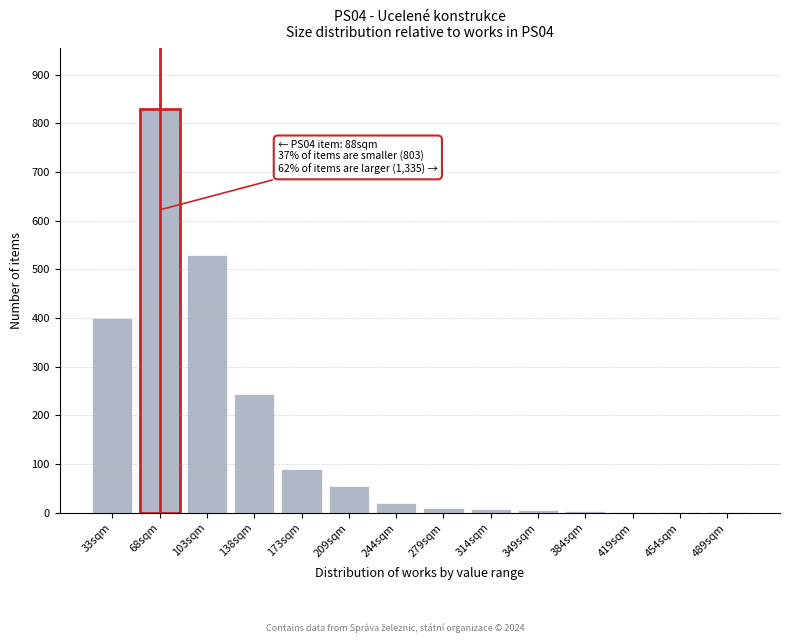

What is the sum of all values?

2200